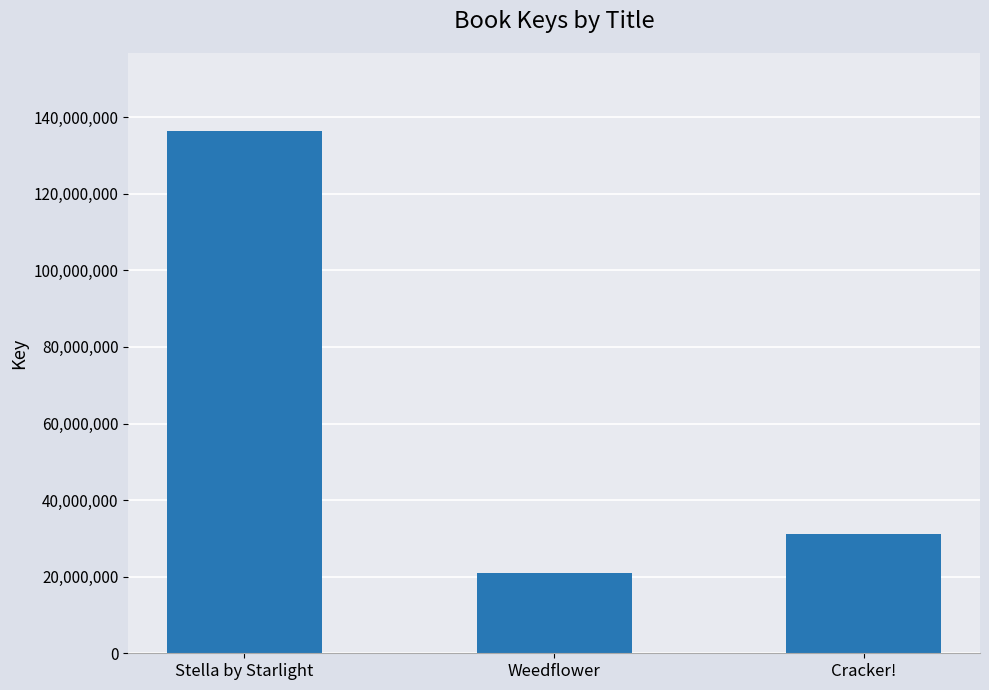

Approximately how many times larger is the value at Weedflower compared to Cracker!?

0.7